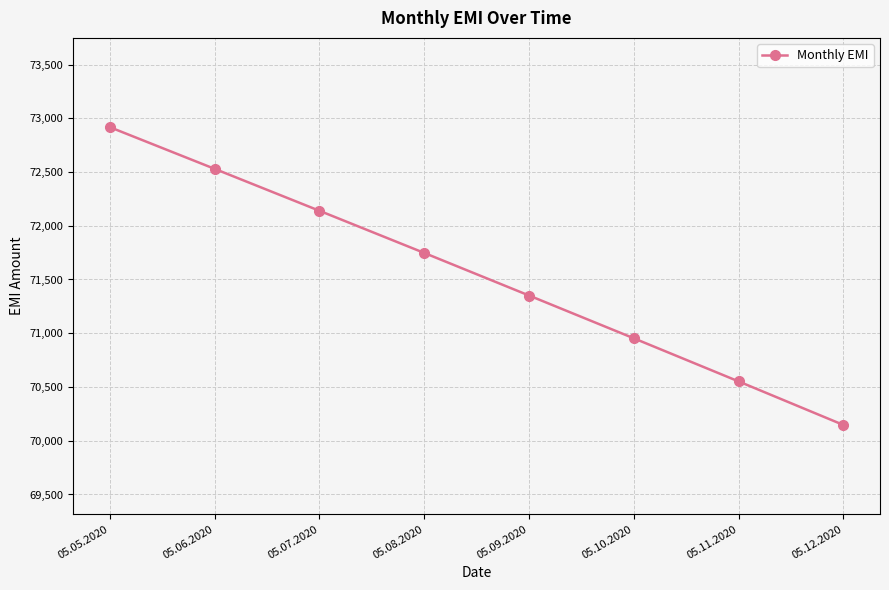

List the labels in order of value, largest first.

05.05.2020, 05.06.2020, 05.07.2020, 05.08.2020, 05.09.2020, 05.10.2020, 05.11.2020, 05.12.2020